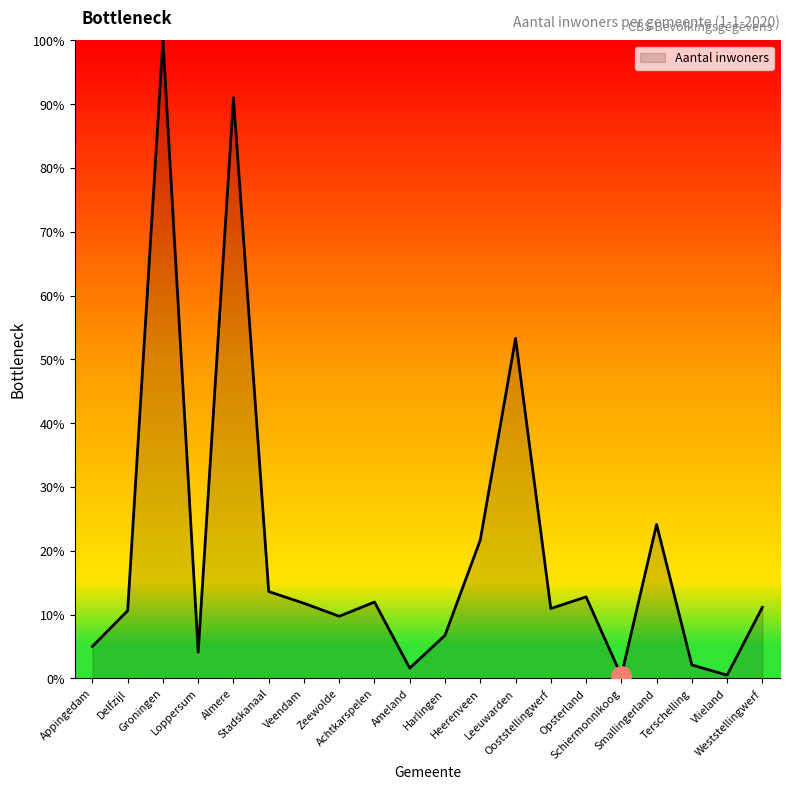

Is it true that the value at Groningen is 100.0?

True